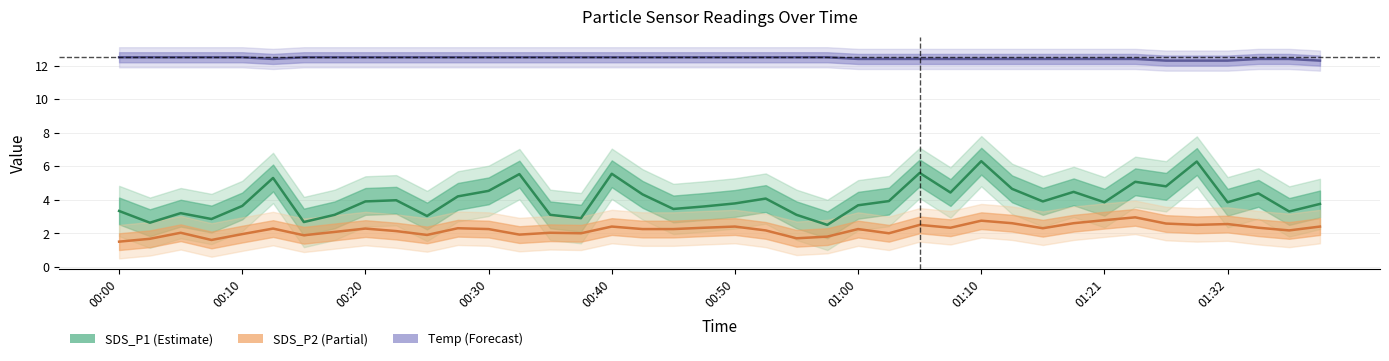

Is it true that SDS_P2 equals 1.3 at 00:35?

False